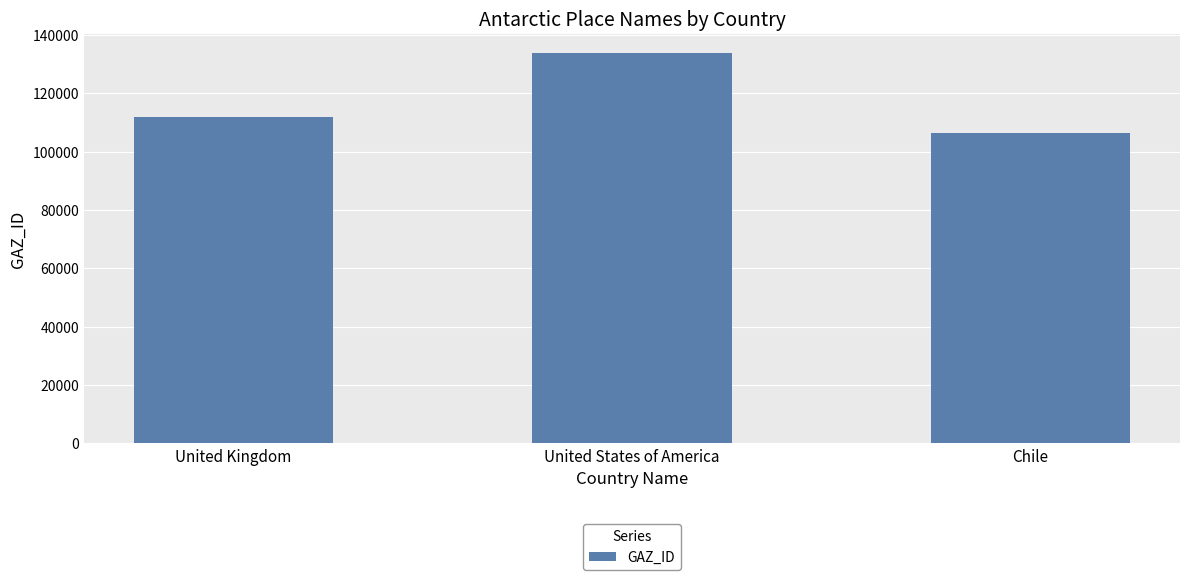

At which label is the value closest to 120117?

United Kingdom